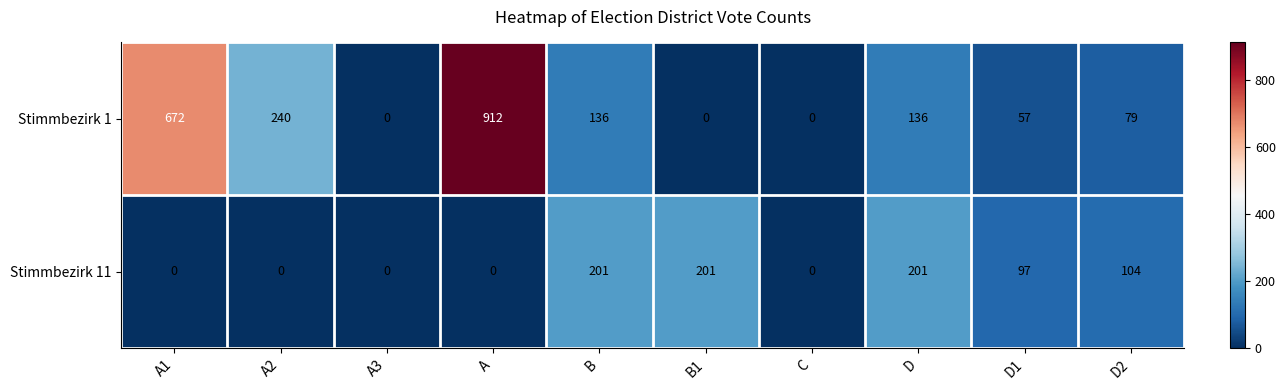

Reading right to left, what are all the values shown in this chart?

Stimmbezirk 1: D2=79	D1=57	D=136	C=0	B1=0	B=136	A=912	A3=0	A2=240	A1=672
Stimmbezirk 11: D2=104	D1=97	D=201	C=0	B1=201	B=201	A=0	A3=0	A2=0	A1=0